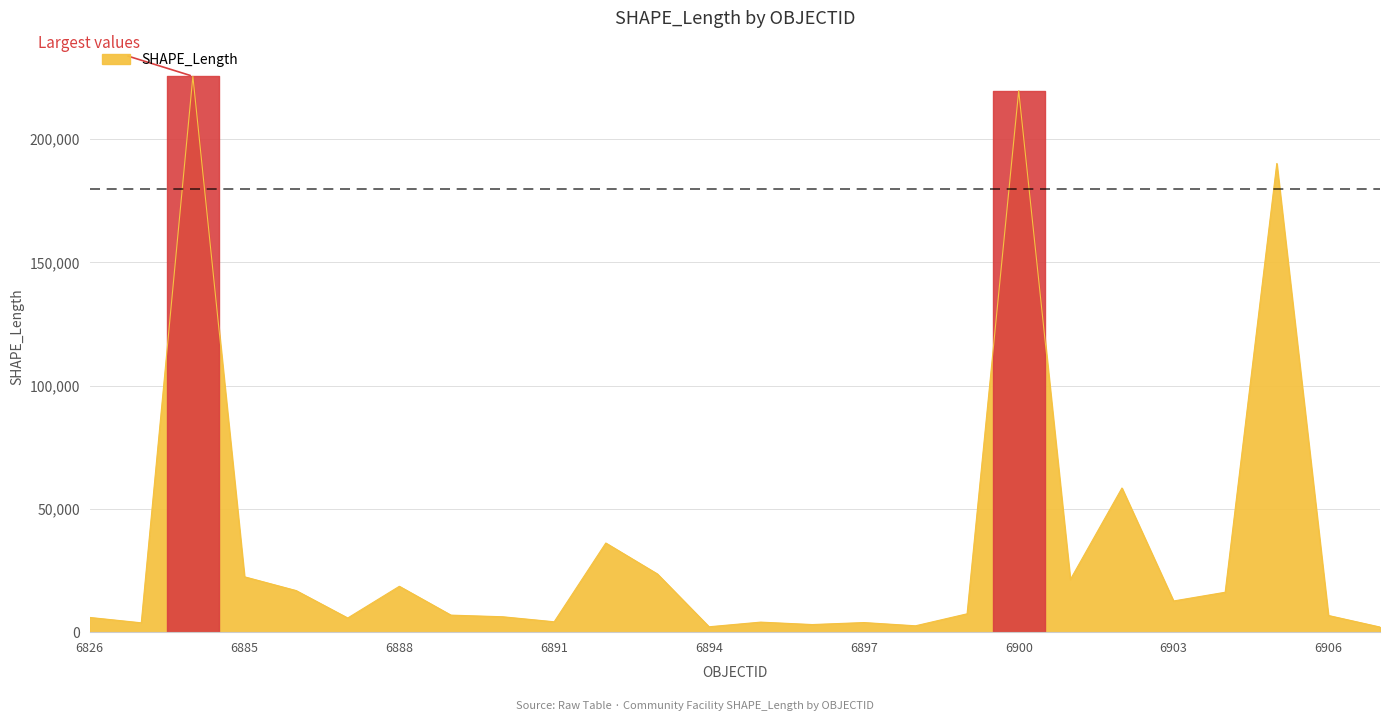

What is the maximum value shown in the chart?

225554.6